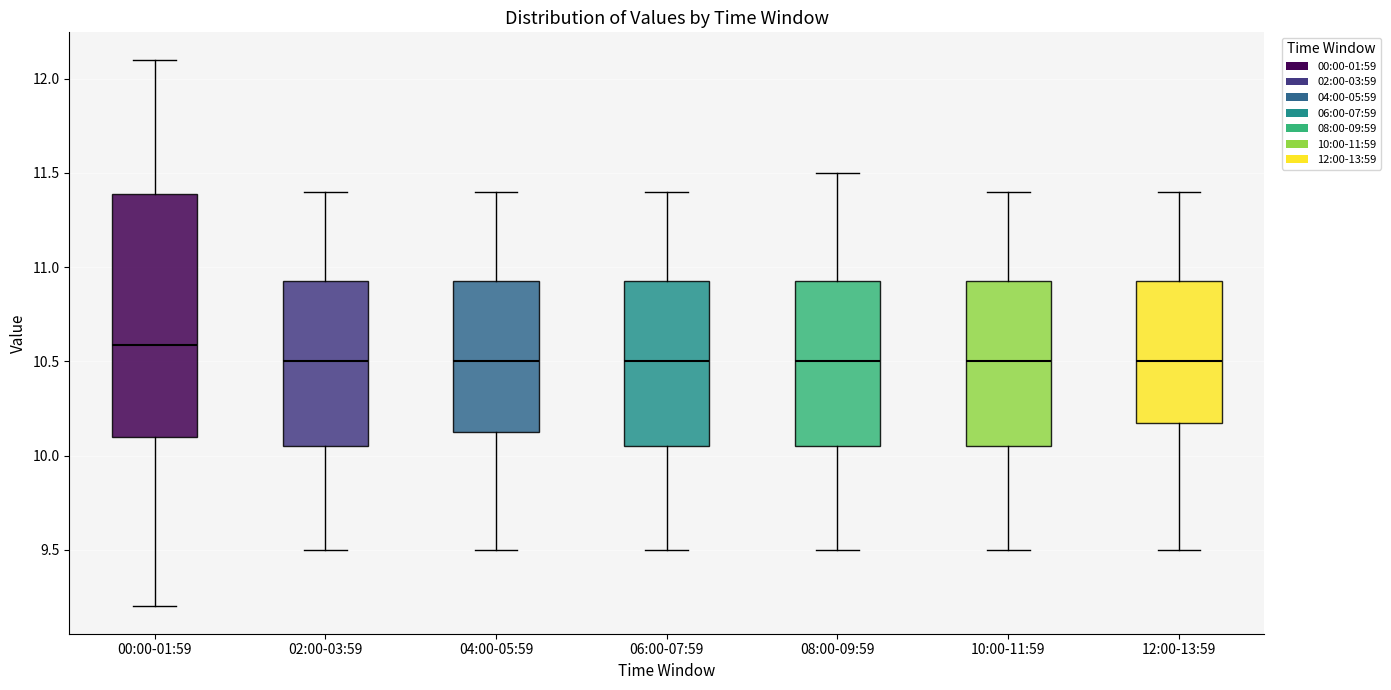

Reading left to right, transcribe this box plot: for each box, give where its median line is, the range the box spans, and where its two whiskers end, as read against the y-axis. The values are not printed on the chart, so give them approximately, as read against the axis.

00:00-01:59: median 10.60, box 10.10 to 11.40, whiskers 9.20 to 12.10
02:00-03:59: median 10.50, box 10.05 to 10.95, whiskers 9.50 to 11.40
04:00-05:59: median 10.50, box 10.15 to 10.95, whiskers 9.50 to 11.40
06:00-07:59: median 10.50, box 10.05 to 10.95, whiskers 9.50 to 11.40
08:00-09:59: median 10.50, box 10.05 to 10.95, whiskers 9.50 to 11.50
10:00-11:59: median 10.50, box 10.05 to 10.95, whiskers 9.50 to 11.40
12:00-13:59: median 10.50, box 10.20 to 10.95, whiskers 9.50 to 11.40